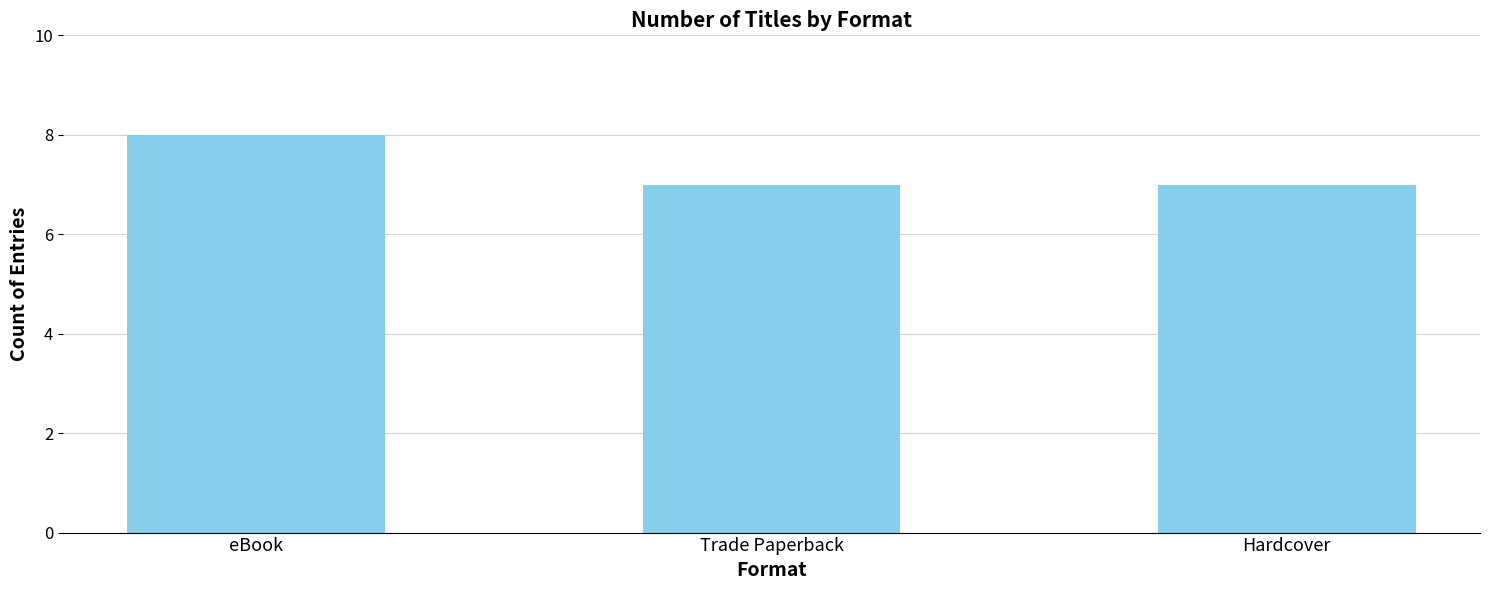

What is the approximate value at eBook?

8